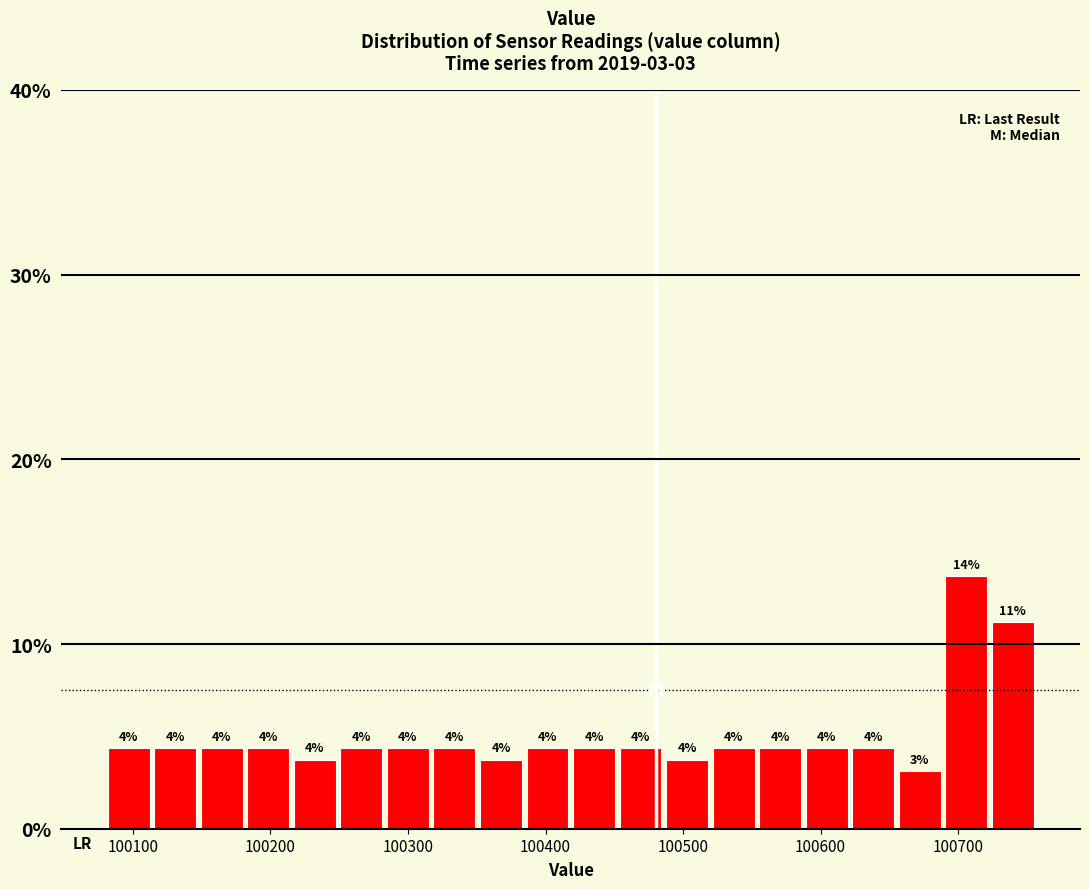

Read against the x-axis, roughly where is the centre of the tallest bar?

100710